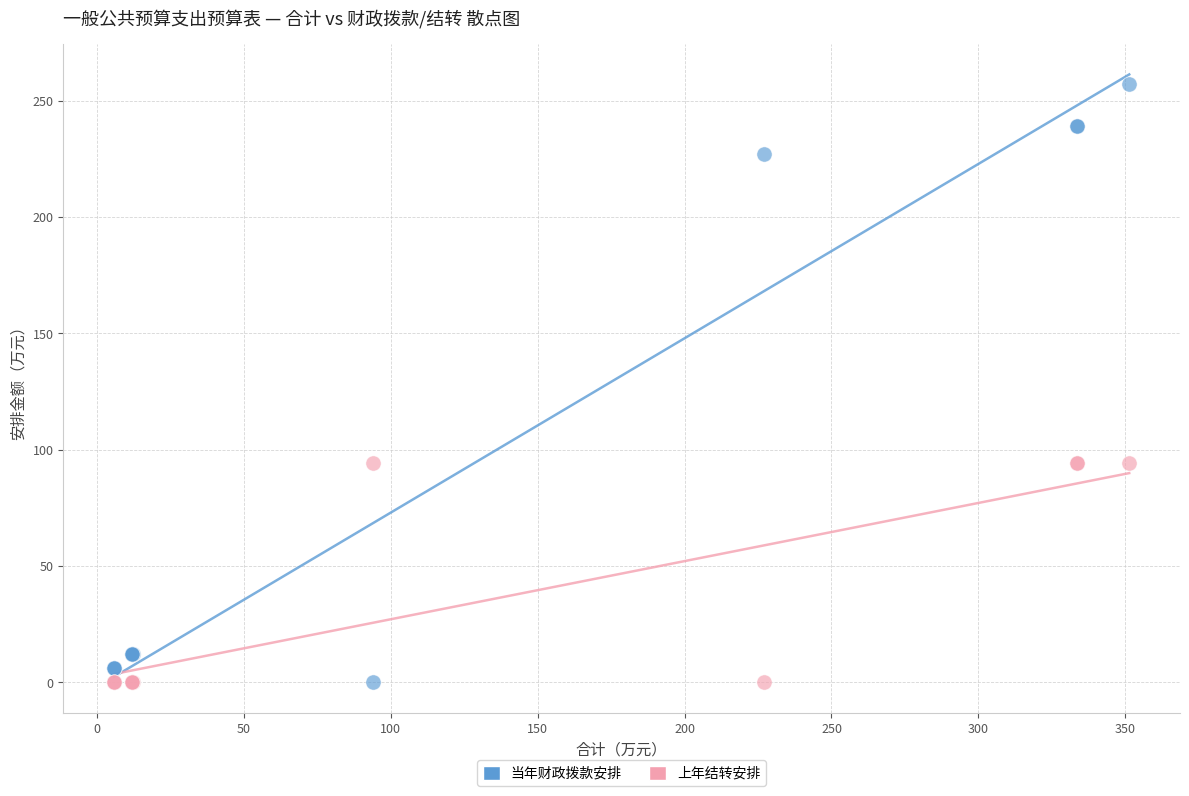

Which series contains the highest Y value?

当年财政拨款安排